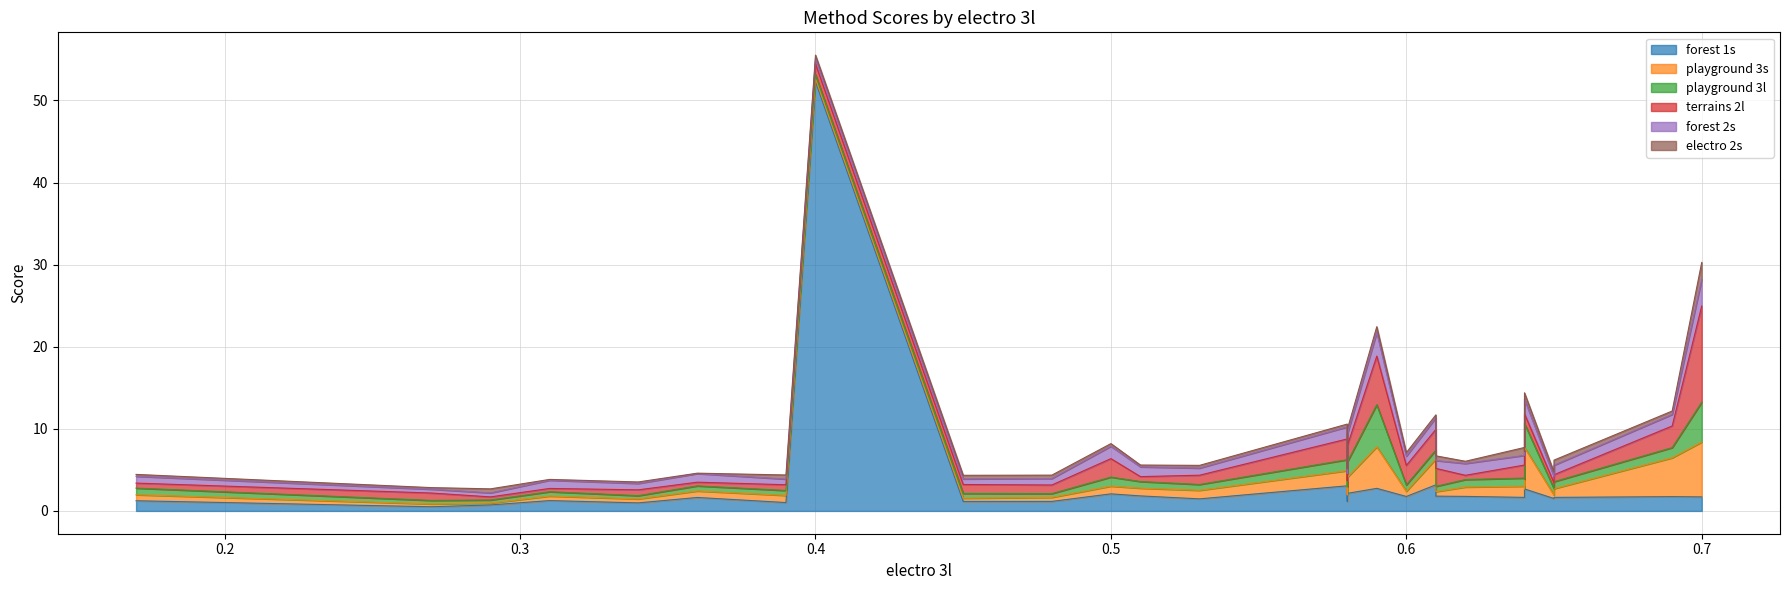

What is the value of the terrains 2l point at the 16th from the left?

2.5